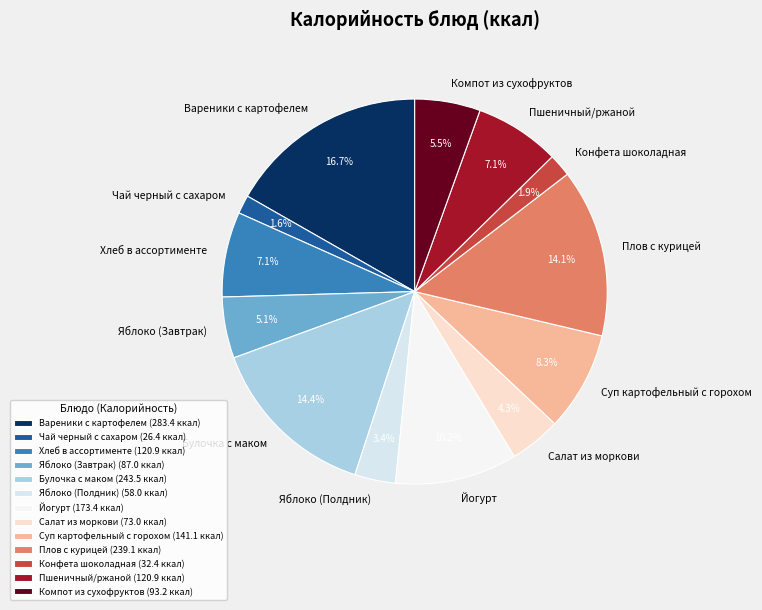

Which has a higher value, Чай черный с сахаром or Яблоко (Полдник)?

Яблоко (Полдник)